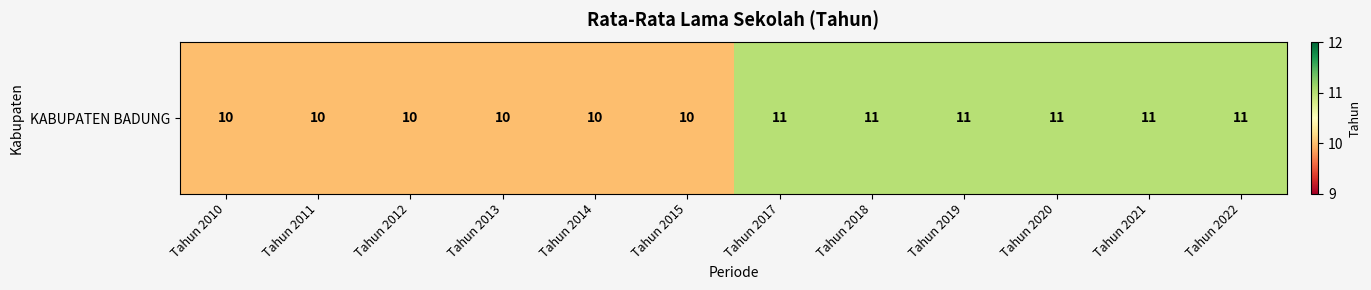

Reading right to left, list all the values displayed in this chart.

11	11	11	11	11	11	10	10	10	10	10	10